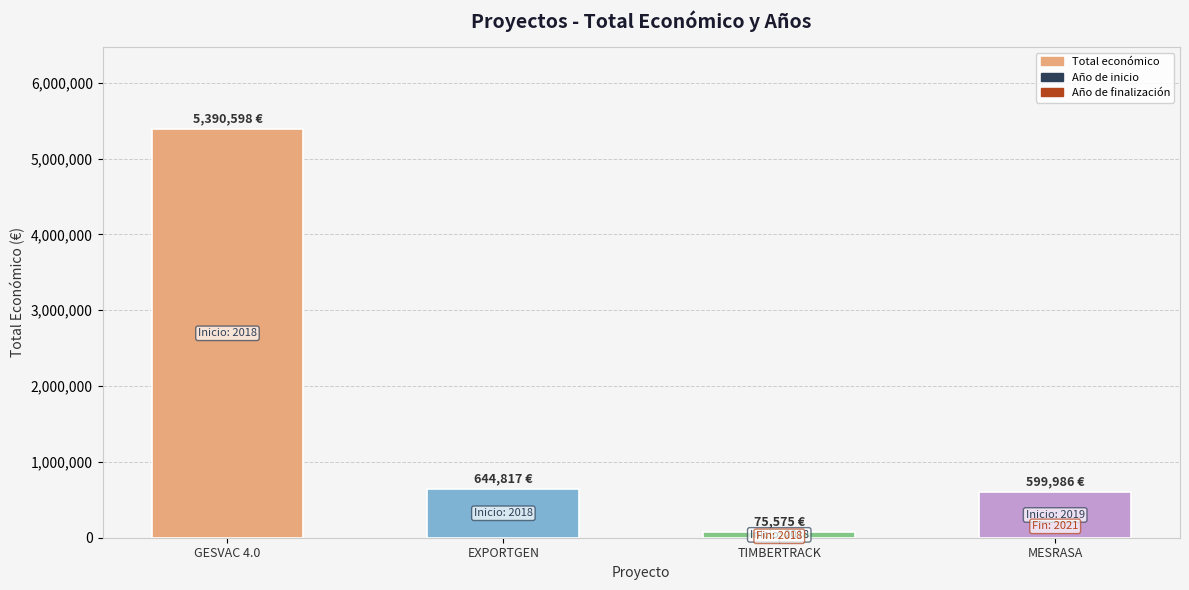

The value at EXPORTGEN is 644817. True or false?

True